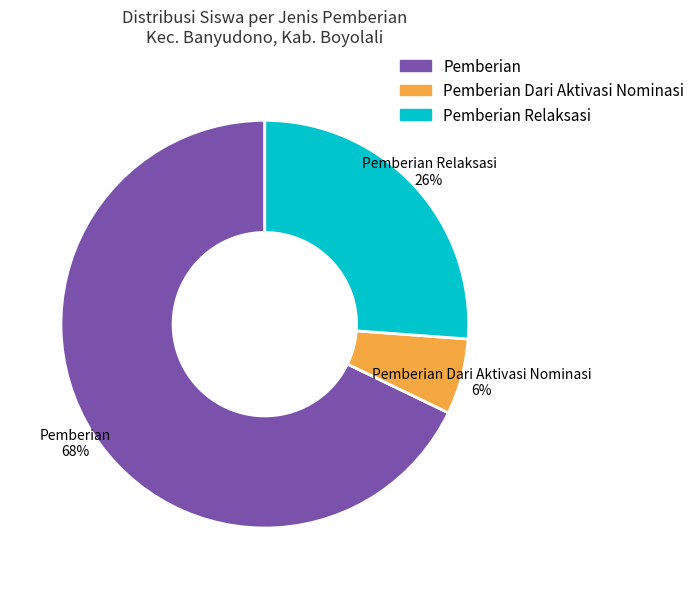

Is there a majority slice in this chart?

Yes